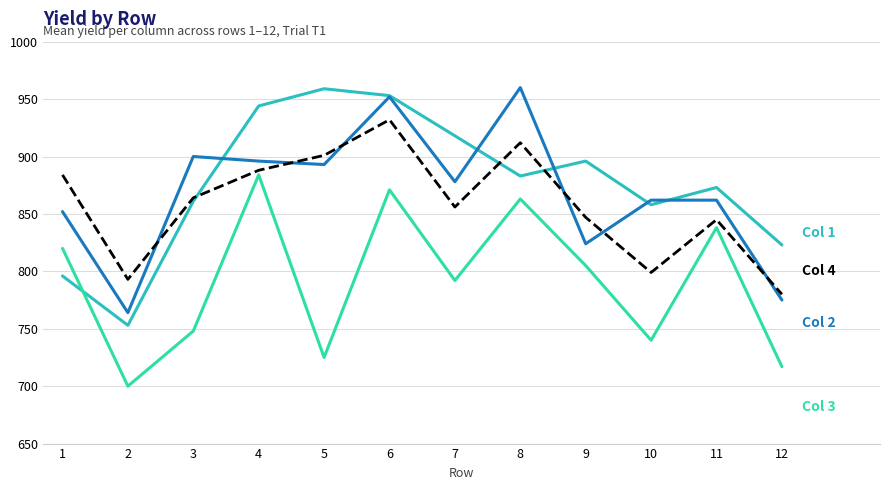

What is the spread (max minus min) of values at 2?

93